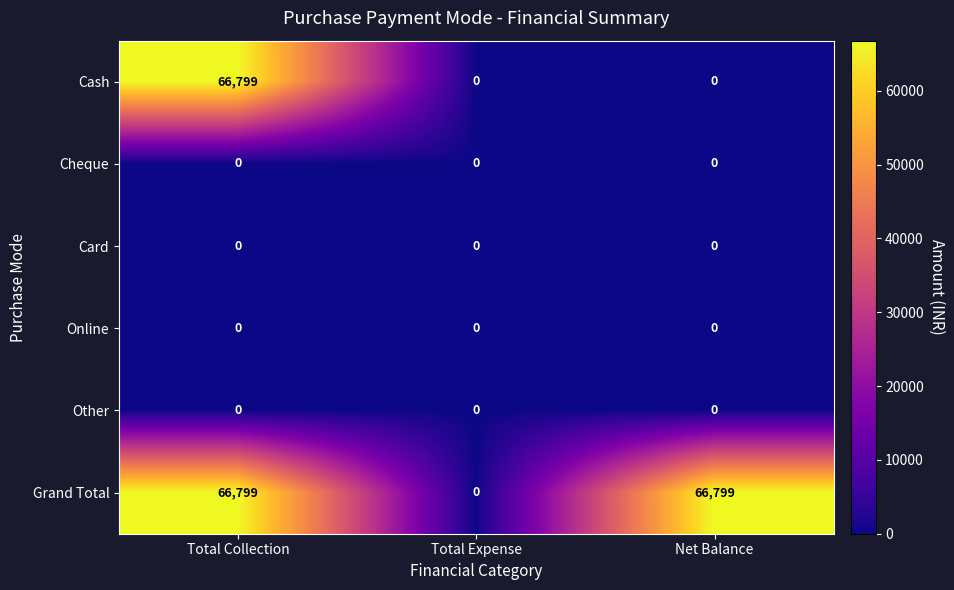

How many series are shown in this chart?

6